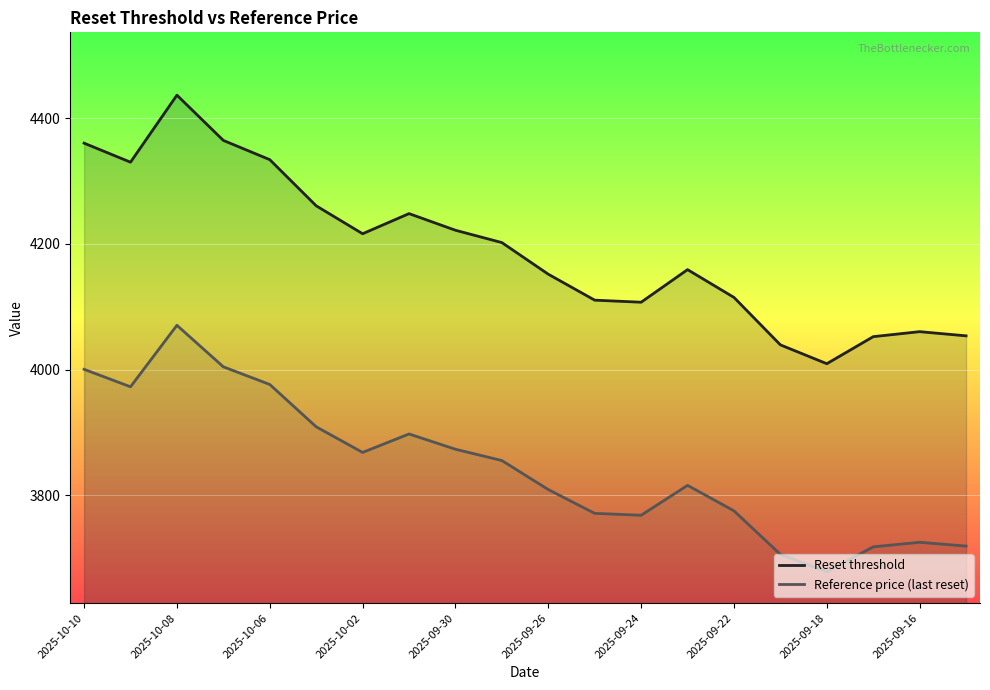

Does the chart display data point markers on the line(s)?

No